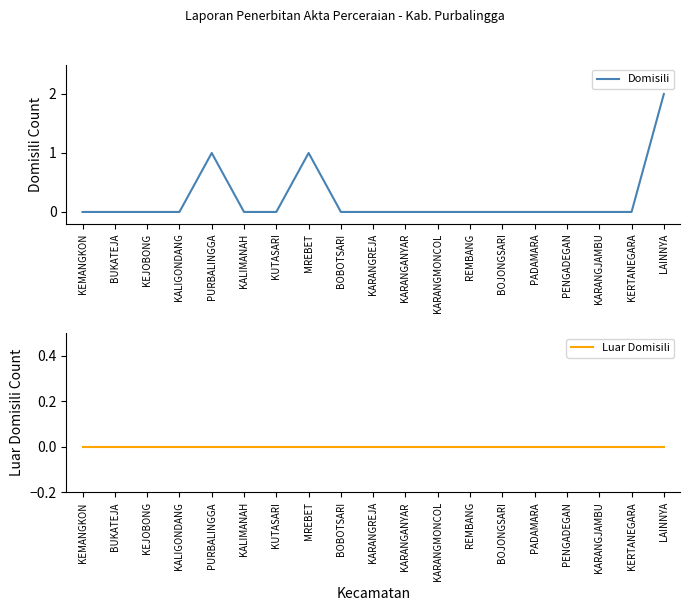

Which has a higher value, KERTANEGARA or BOBOTSARI?

KERTANEGARA